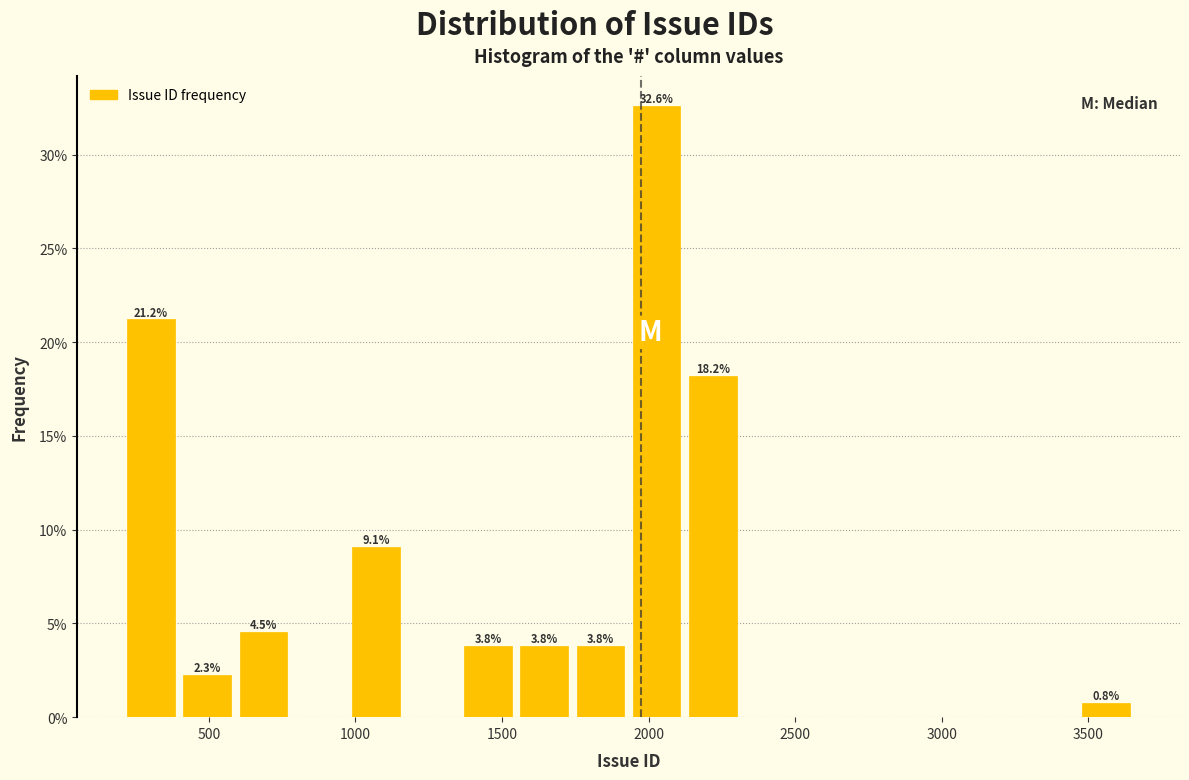

Around what value on the x-axis is the tallest bar? Give the approximate position of its centre, as read against the axis.

2050